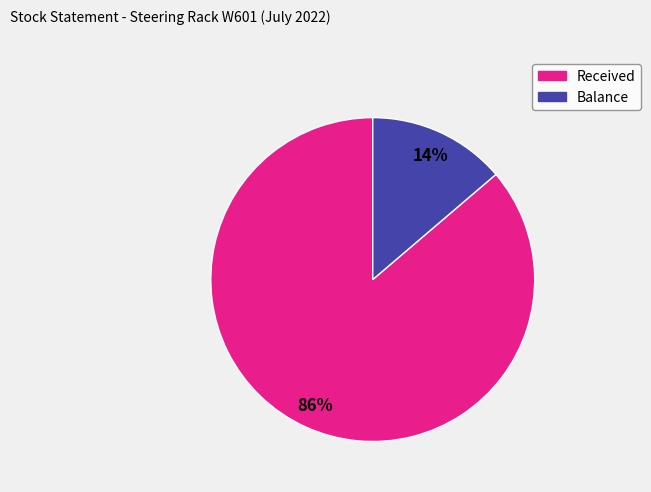

Is there a majority slice in this chart?

Yes